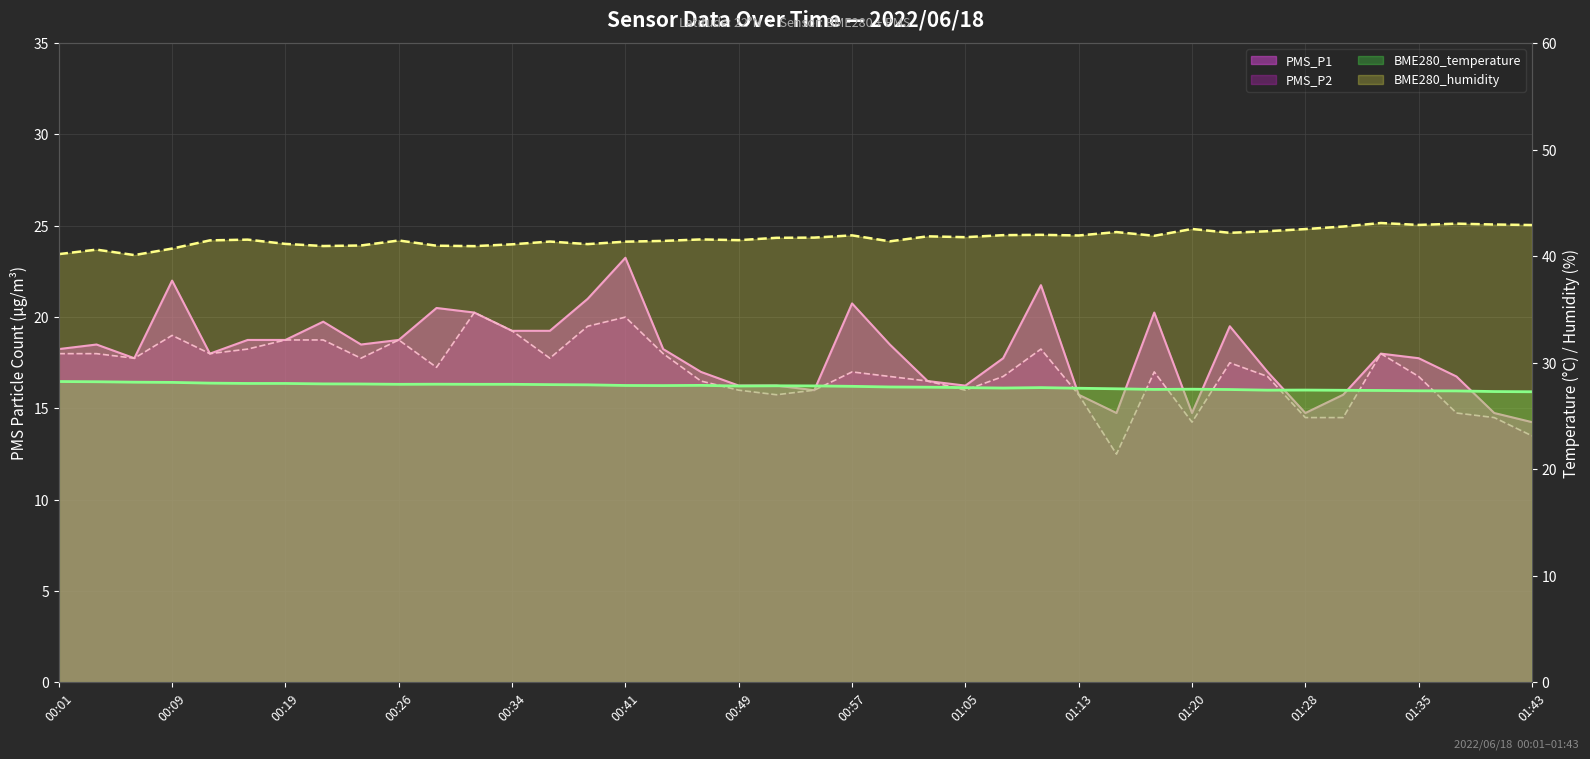

Is the value of BME280_humidity at 00:41 greater than the value of PMS_P2 at 01:10?

Yes